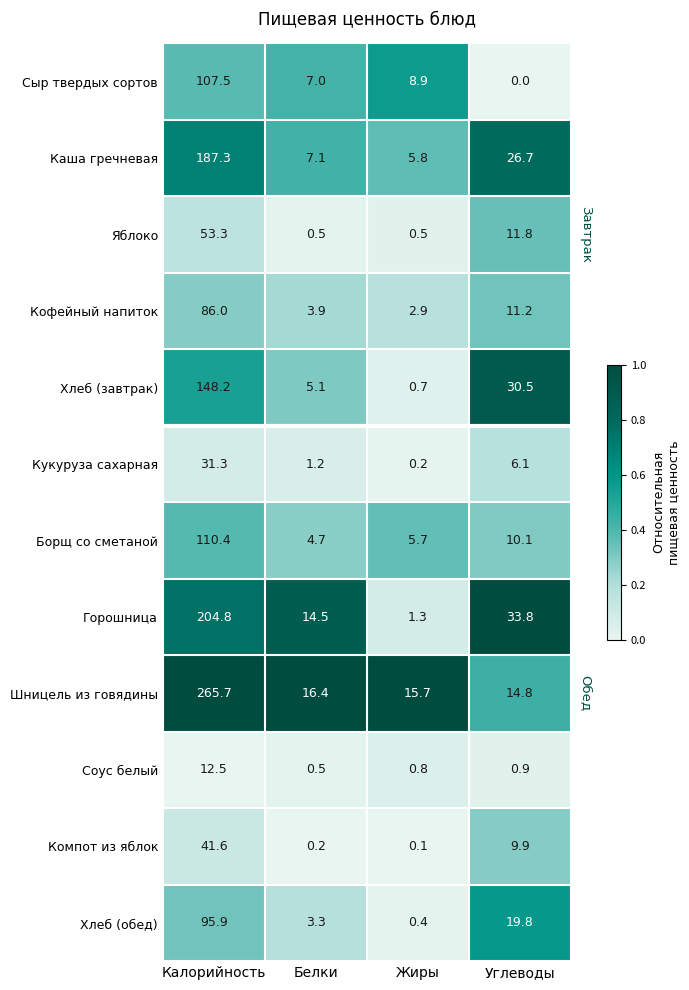

Rank the categories by Хлеб (обед) value from highest to lowest.

Калорийность, Углеводы, Белки, Жиры